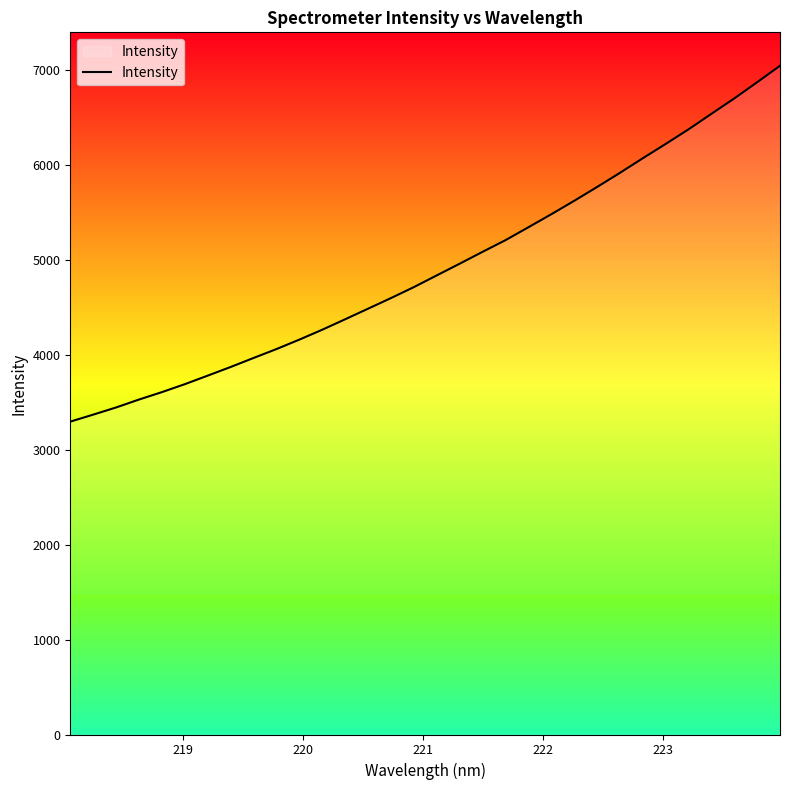

True or false: there are more than 2 points higher than both neighbors.

False